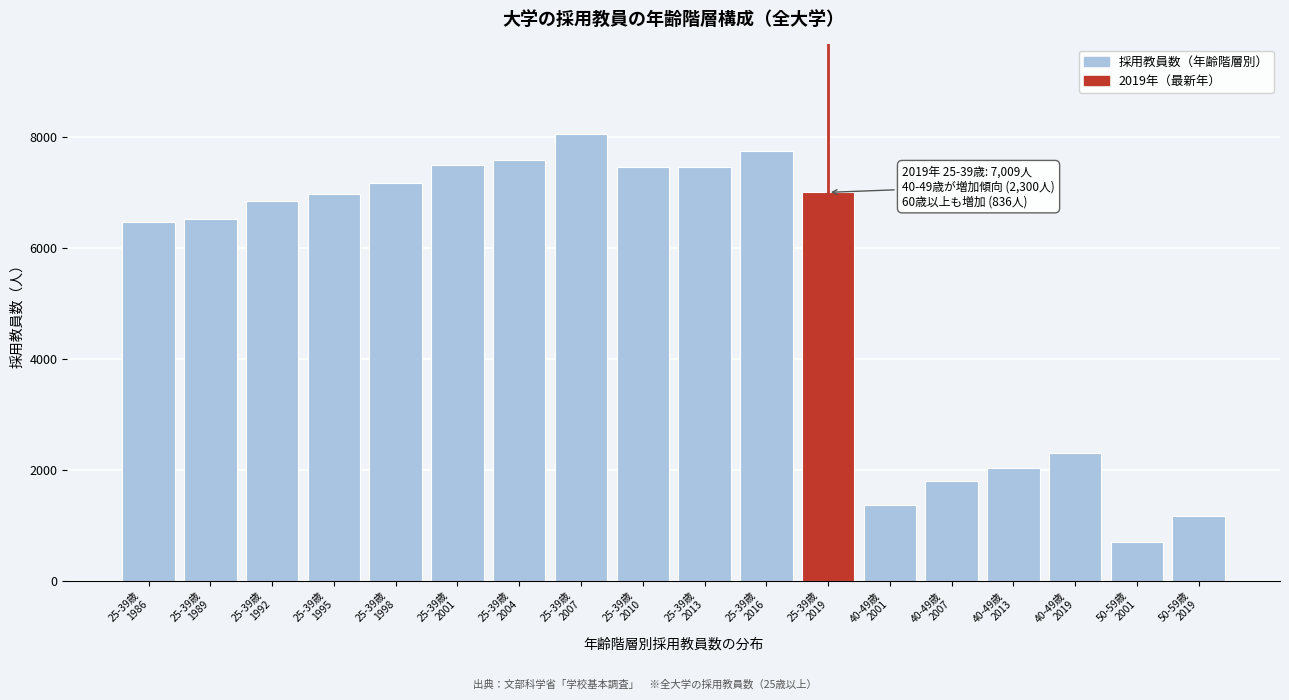

What is the greatest value displayed?

8064